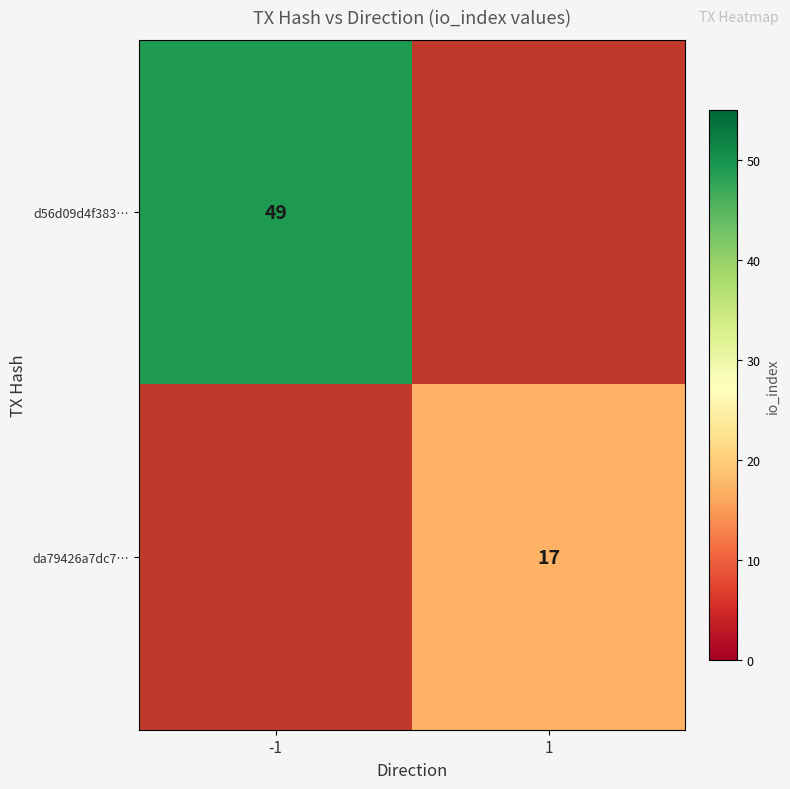

Is it true that d56d09d4f383… equals 49 at -1?

True